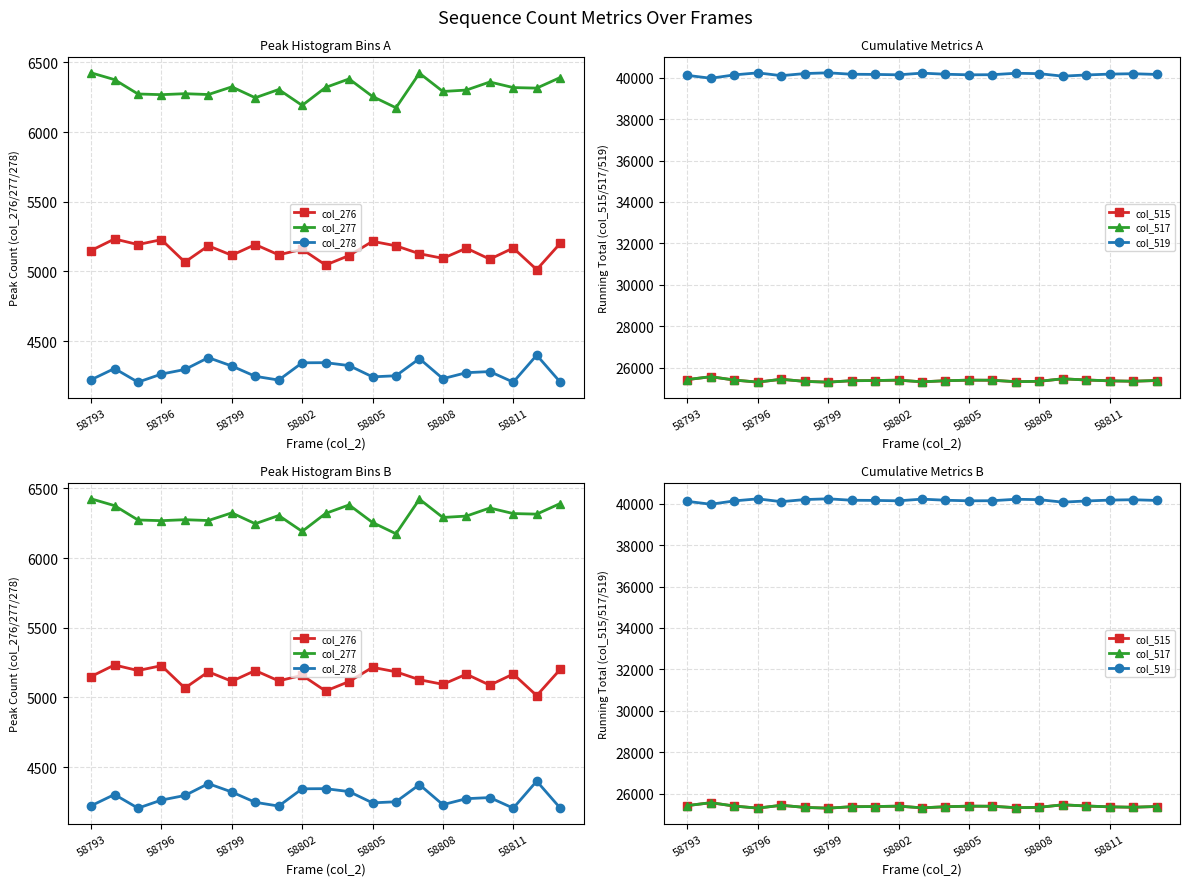

How many lines are shown in the chart?

6